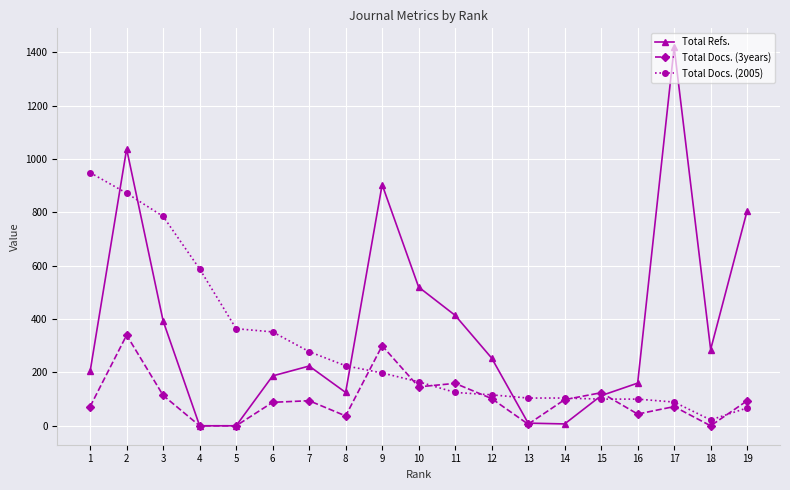

The value of Total Refs. at 10 is 520. True or false?

True